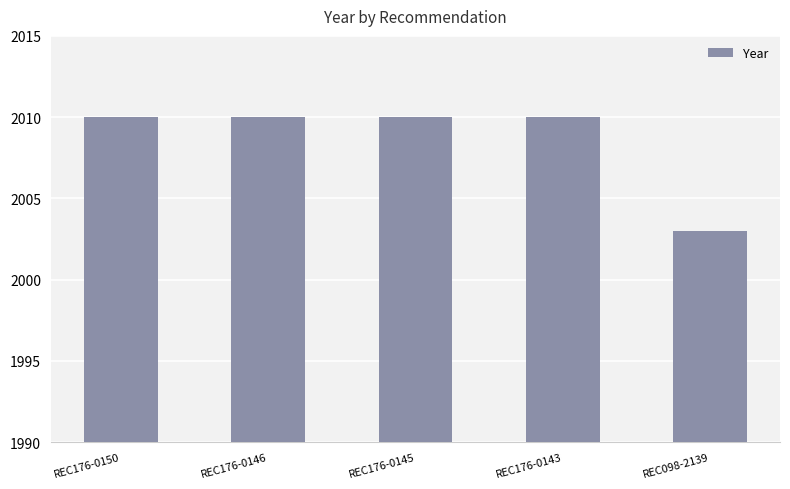

What is the label of the 1st bar from the left?

REC176-0150